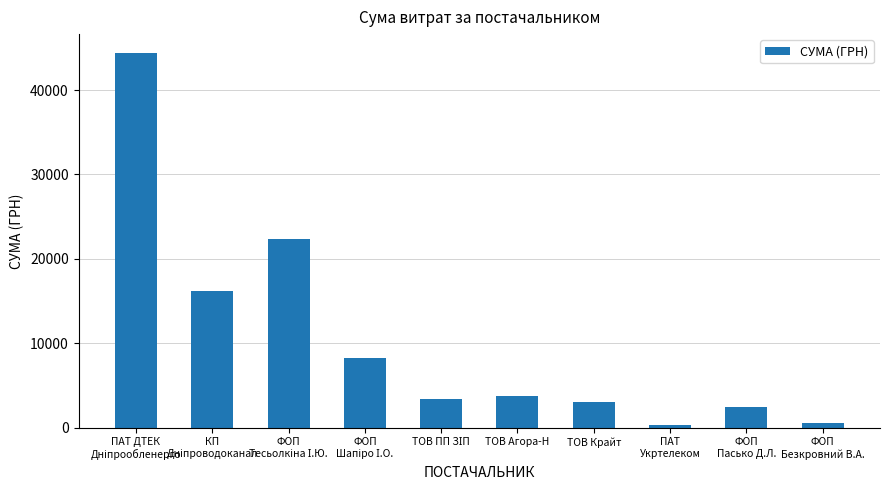

How many values are below 3770?

5